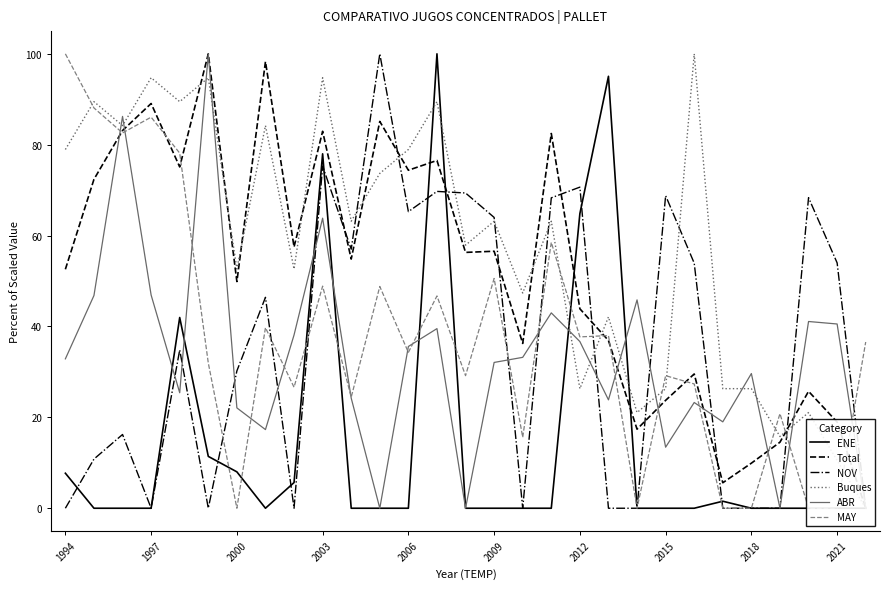

What is the sum of all NOV values?

1023.2